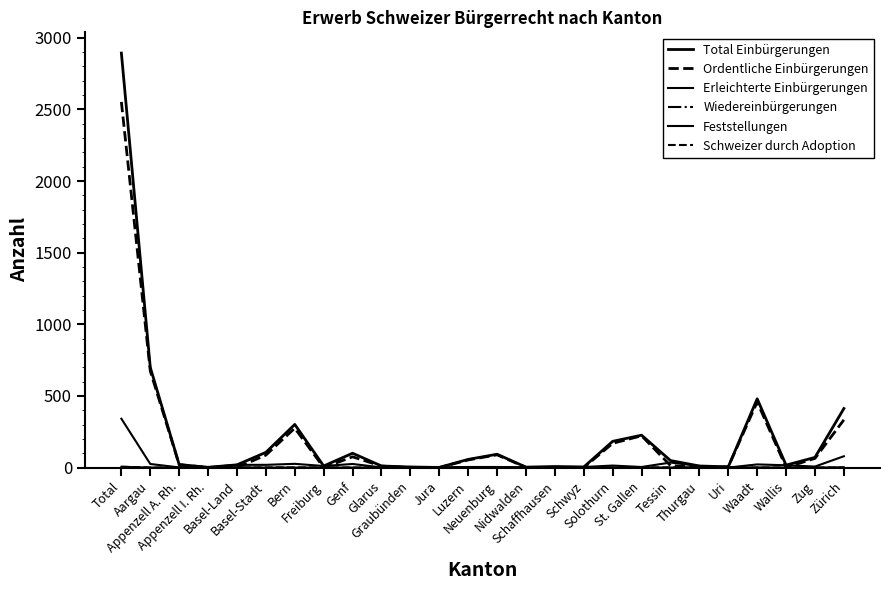

True or false: Schweizer durch Adoption and Total Einbürgerungen cross at least once.

False